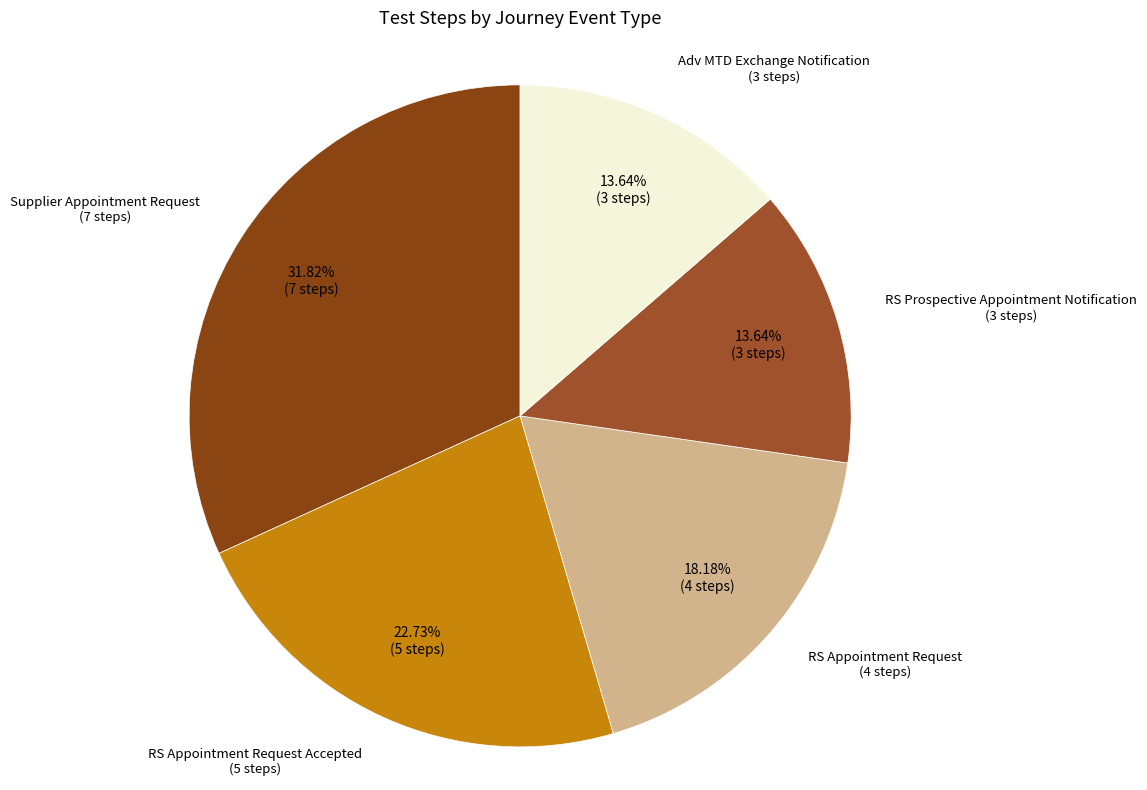

Count the number of slices in the pie.

5